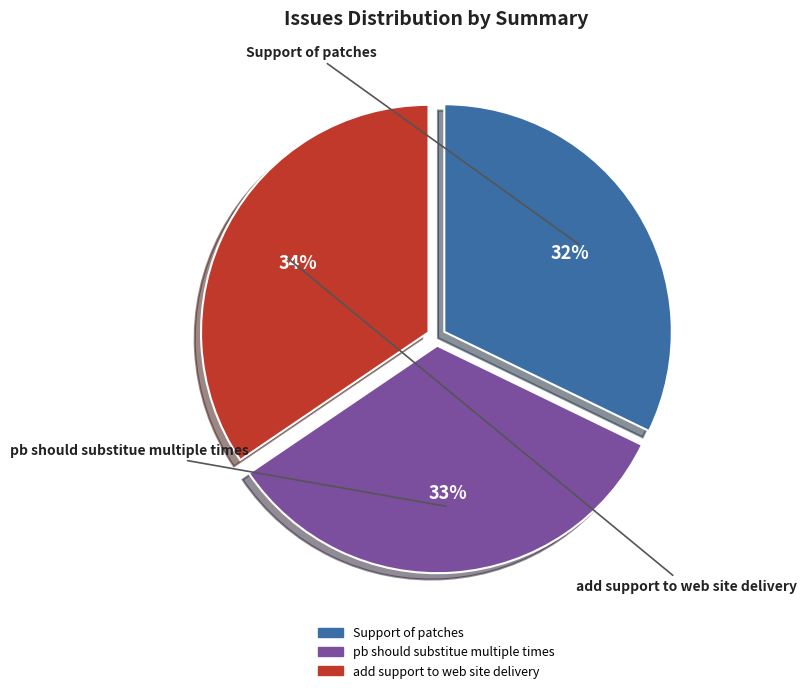

To the nearest percent, what portion does Support of patches represent?

32%